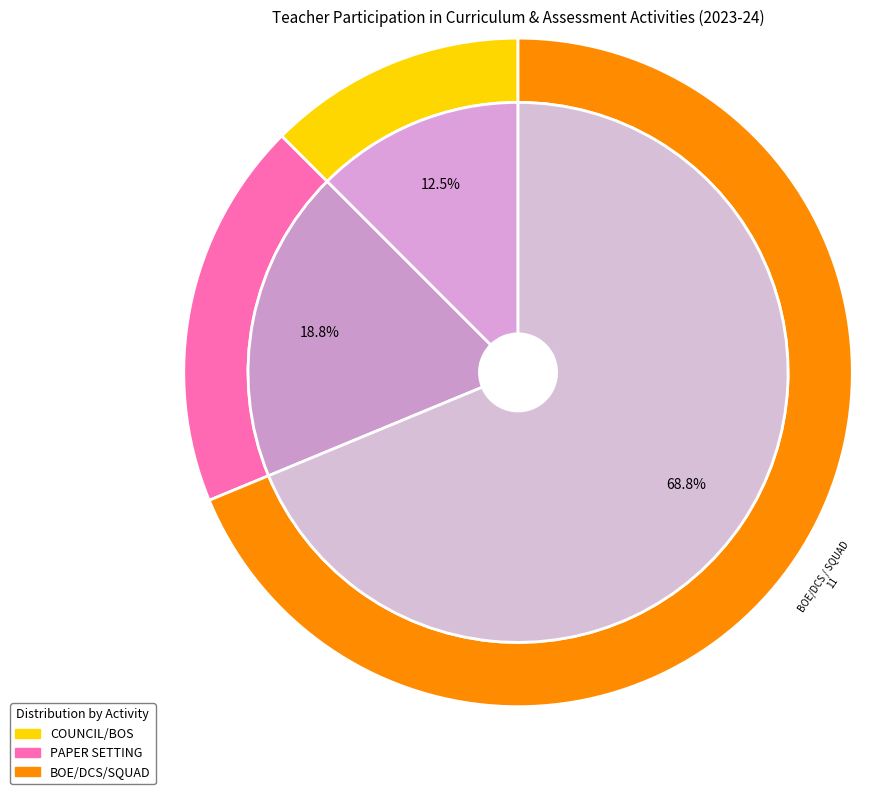

True or false: ACADEMIC DOCUMENT LINK COUNCIL/ BOS accounts for 3% of the total.

False